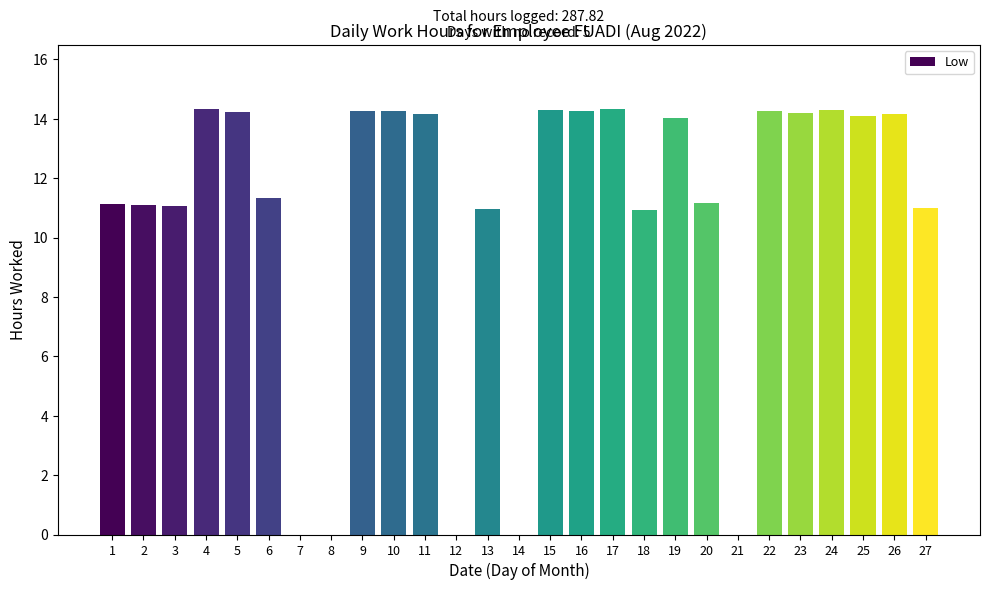

What is the sum of the values at 16 and 3?

25.3